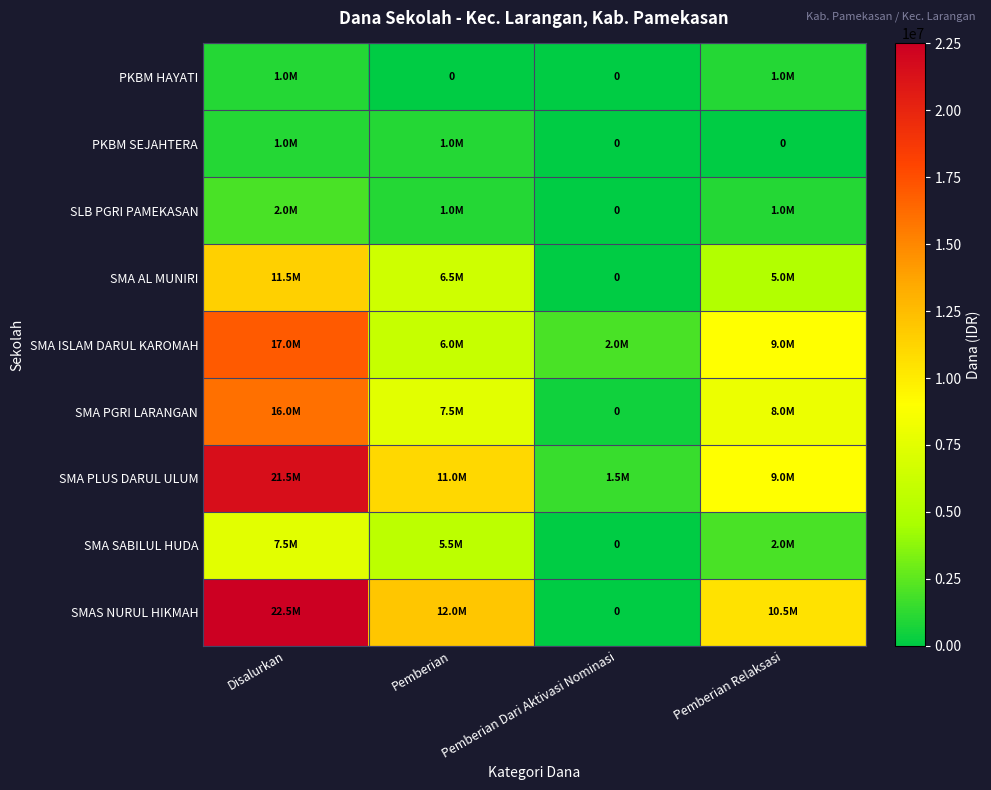

What is the average value of the PKBM HAYATI series?

500000